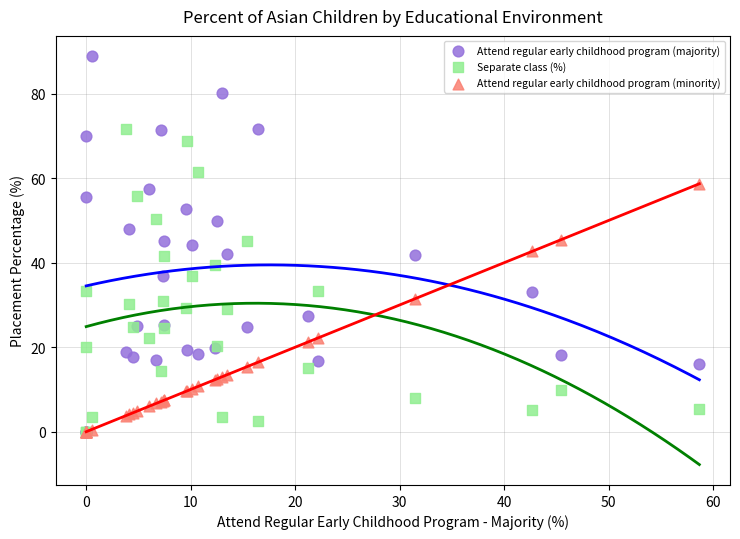

What are all the series names shown in the legend?

Attend regular early childhood program (majority), Separate class (%), Attend regular early childhood program (minority)